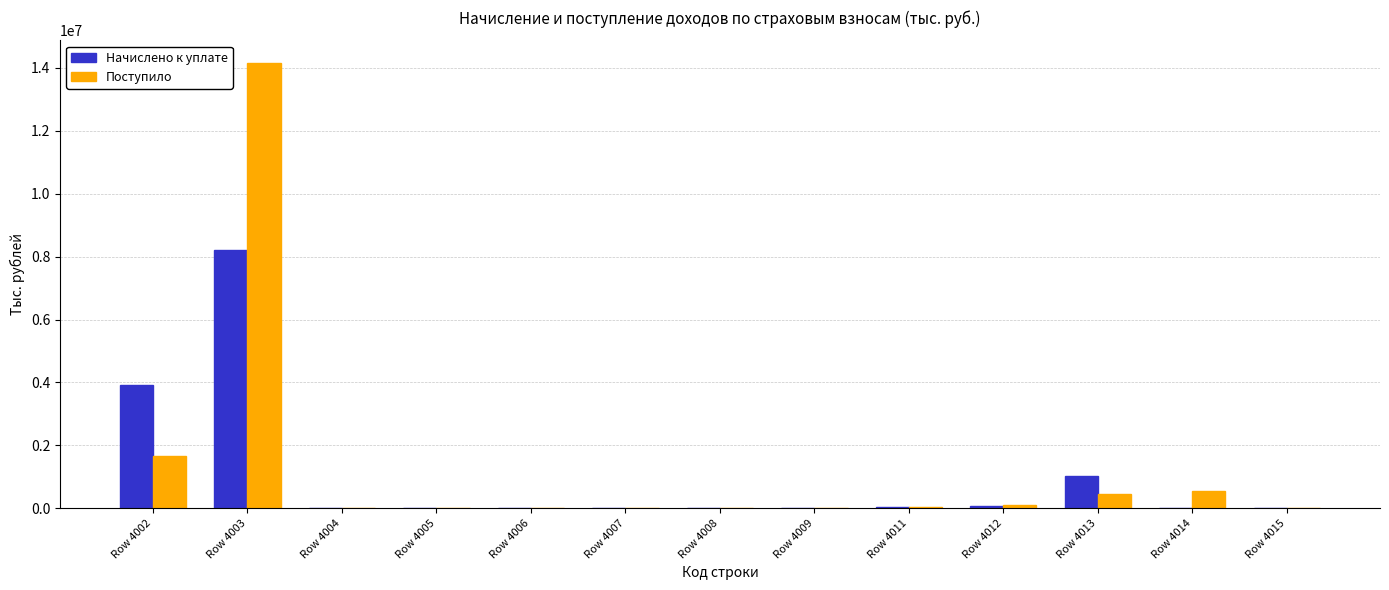

At which category does the chart reach its peak across all series?

Row 4003